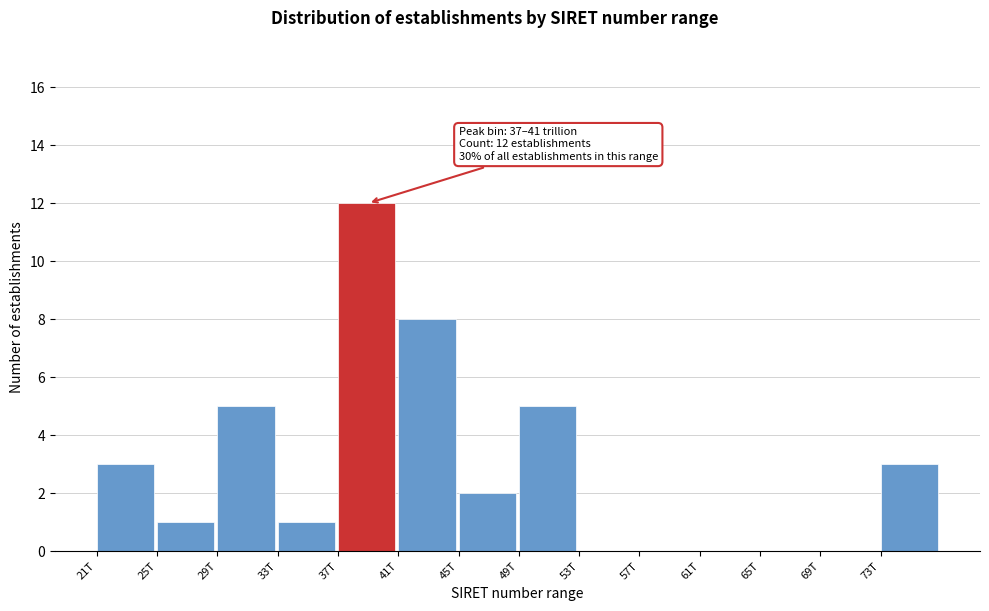

Reading right to left, transcribe all the data shown in this chart.

73T=3	69T=0	65T=0	61T=0	57T=0	53T=0	49T=5	45T=2	41T=8	37T=12	33T=1	29T=5	25T=1	21T=3